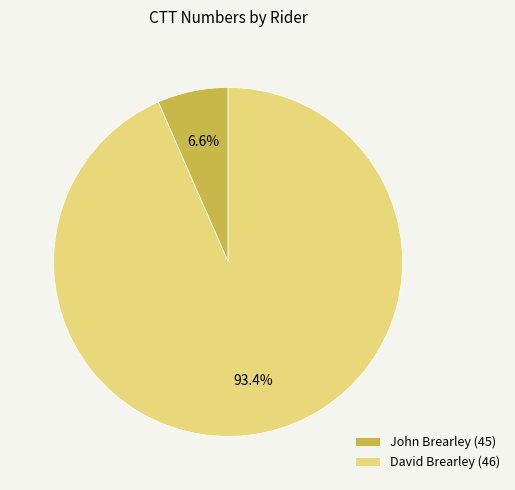

How many slices are in this pie chart?

2